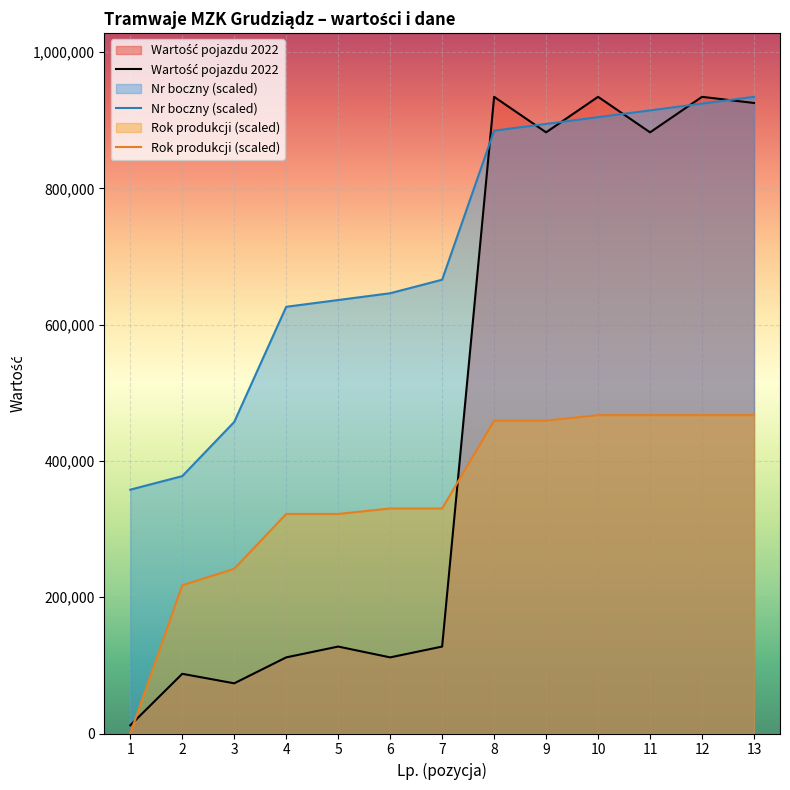

Which series has the largest total across all categories?

Nr boczny (scaled)